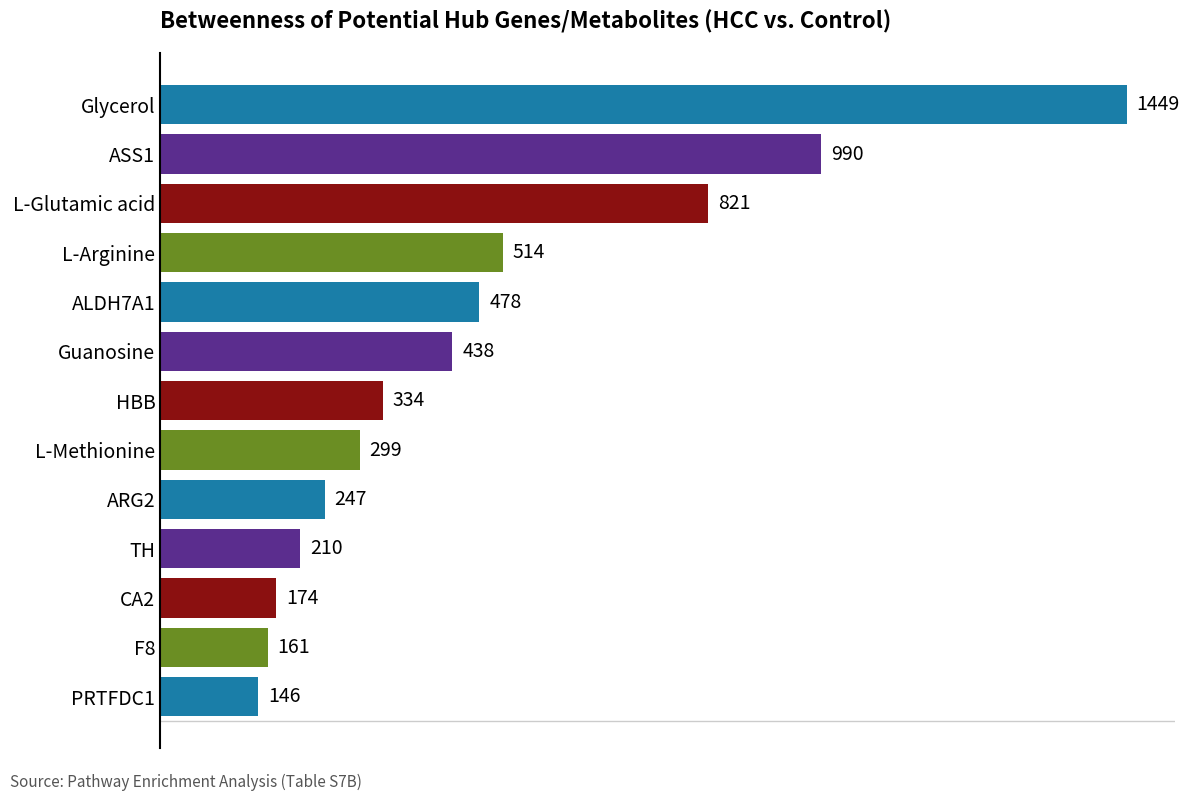

List the labels in order of value, largest first.

Glycerol, ASS1, L-Glutamic acid, L-Arginine, ALDH7A1, Guanosine, HBB, L-Methionine, ARG2, TH, CA2, F8, PRTFDC1